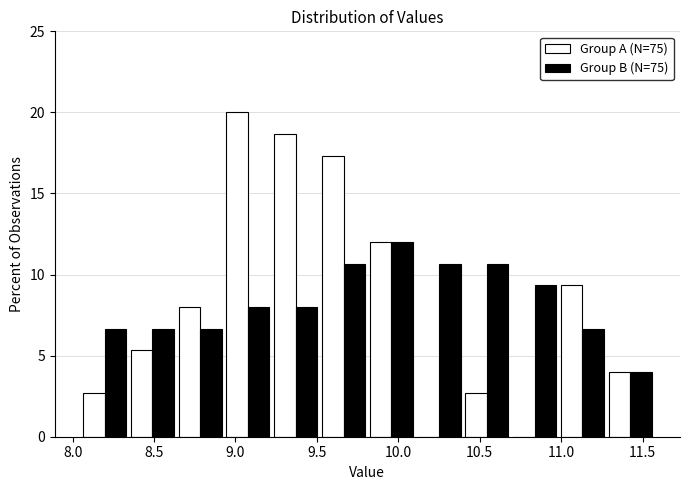

Reading left to right, transcribe this chart: for each range on the x-axis, give the height of each series' bar. Neither the bar edges nor the heights are printed on the chart, so give them approximately, as read against the axes.

8.05 to 8.35: Group A (N=75)=2.5	Group B (N=75)=6.5
8.35 to 8.65: Group A (N=75)=5.5	Group B (N=75)=6.5
8.65 to 8.95: Group A (N=75)=8.0	Group B (N=75)=6.5
8.95 to 9.20: Group A (N=75)=20.0	Group B (N=75)=8.0
9.20 to 9.50: Group A (N=75)=18.5	Group B (N=75)=8.0
9.50 to 9.80: Group A (N=75)=17.5	Group B (N=75)=10.5
9.80 to 10.10: Group A (N=75)=12.0	Group B (N=75)=12.0
10.10 to 10.40: Group A (N=75)=0	Group B (N=75)=10.5
10.40 to 10.70: Group A (N=75)=2.5	Group B (N=75)=10.5
10.70 to 11.00: Group A (N=75)=0	Group B (N=75)=9.5
11.00 to 11.30: Group A (N=75)=9.5	Group B (N=75)=6.5
11.30 to 11.55: Group A (N=75)=4.0	Group B (N=75)=4.0